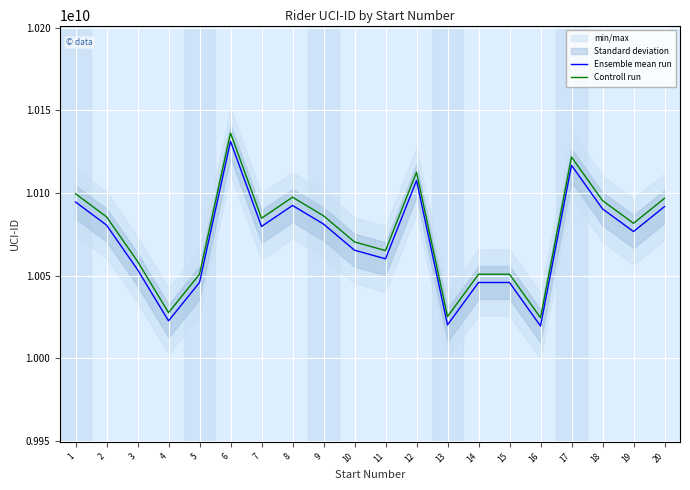

At how many categories does at least one series exceed 10052832178?

14